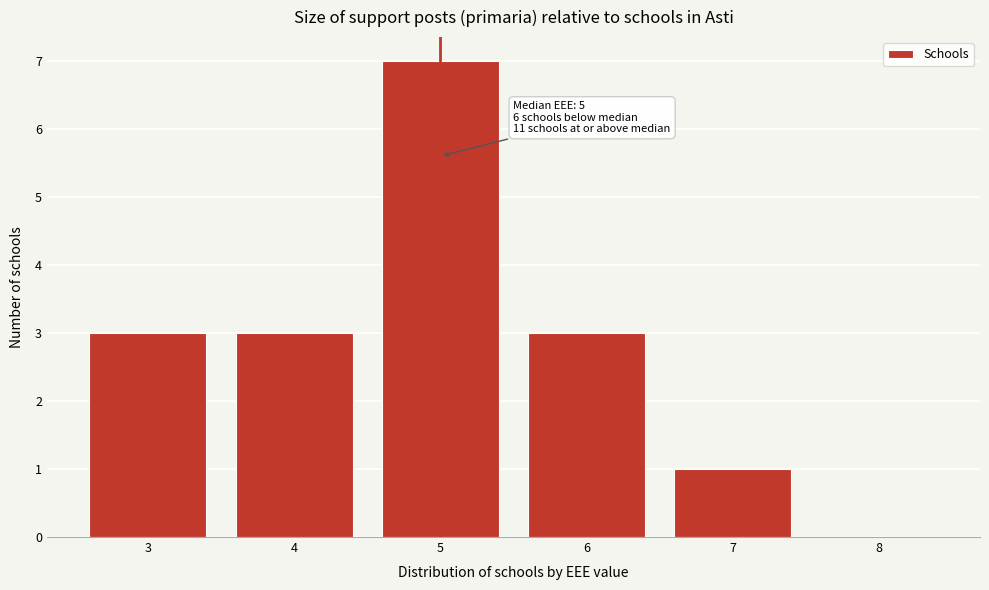

Which range on the x-axis has the tallest bar?

4.5 to 5.5